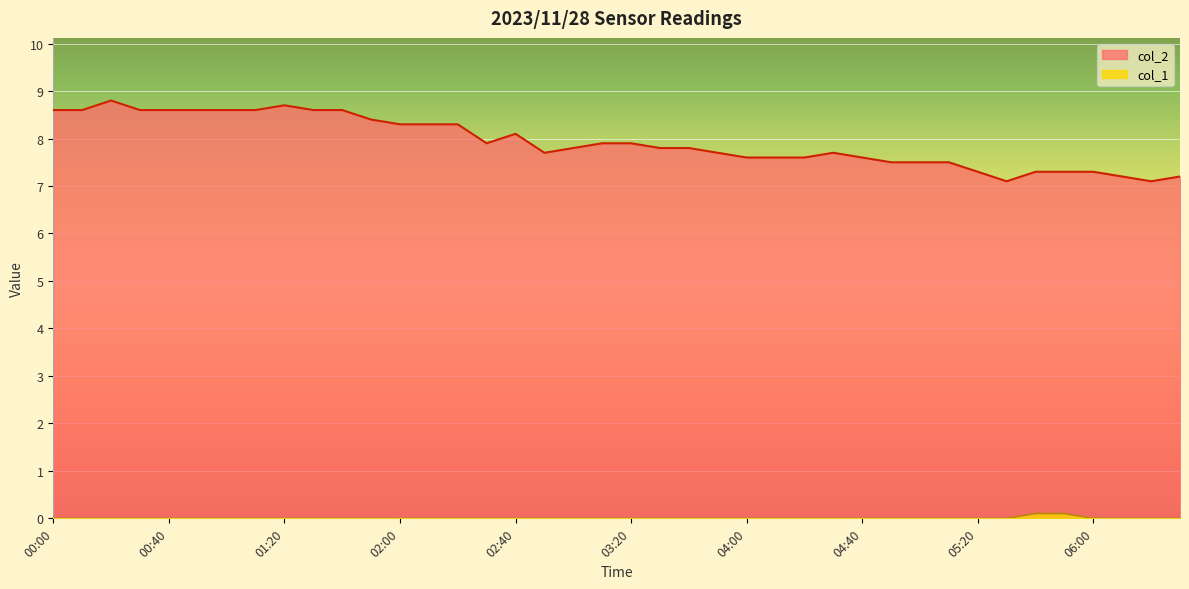

True or false: col_1 and col_2 cross at least once.

False